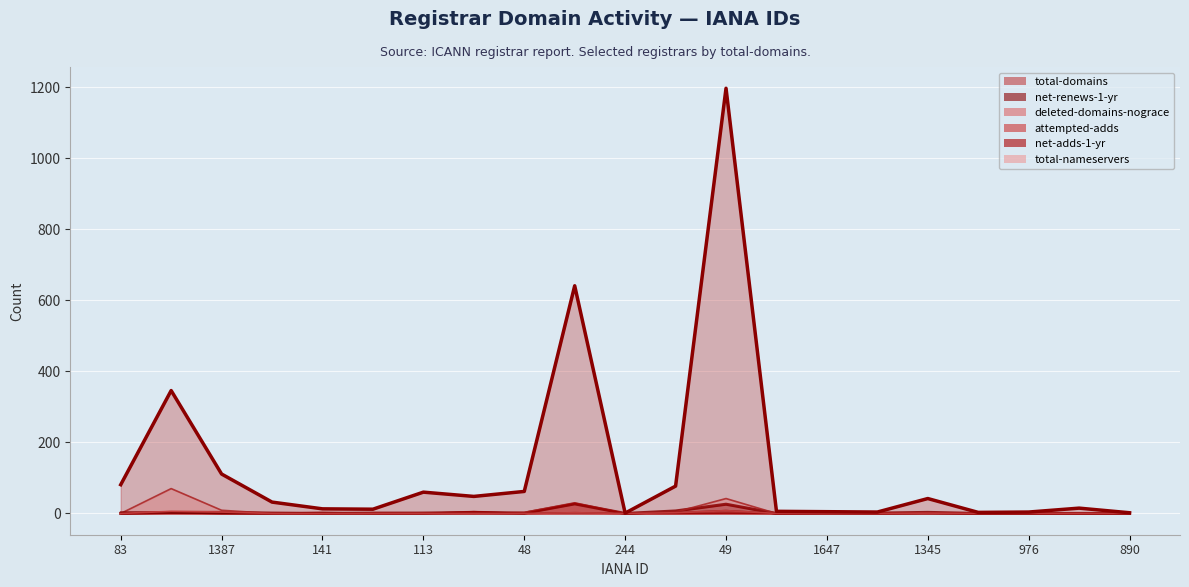

At how many categories does at least one series exceed 542?

2